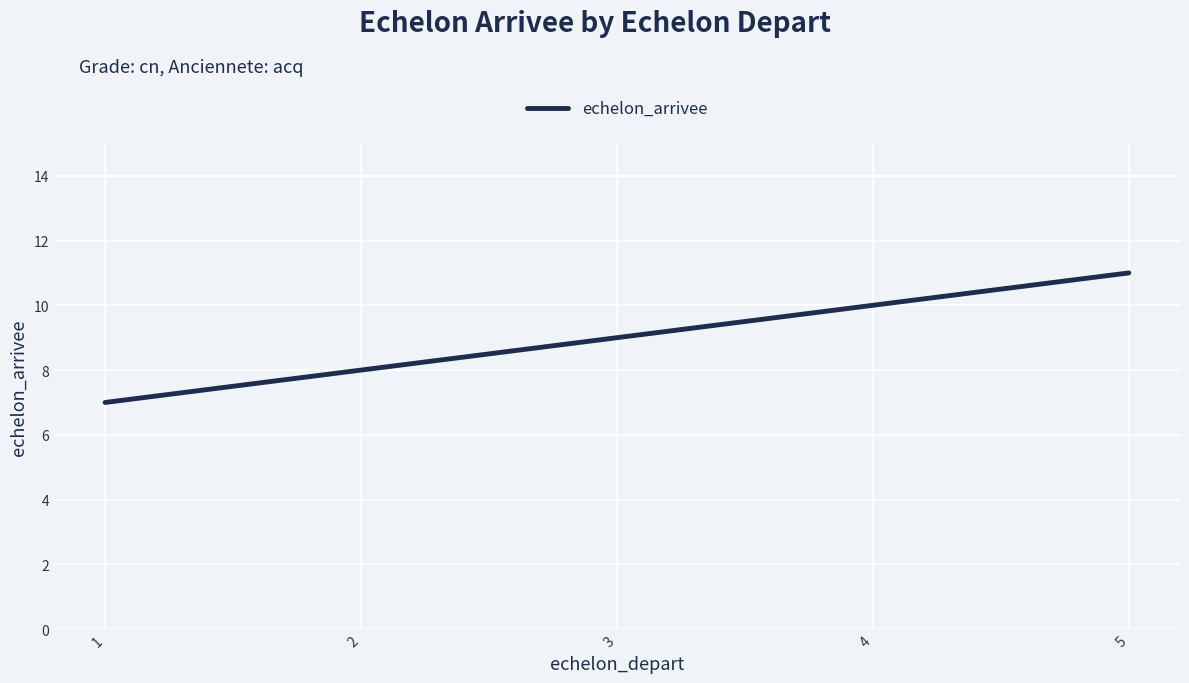

Which category has the highest value across all series?

5